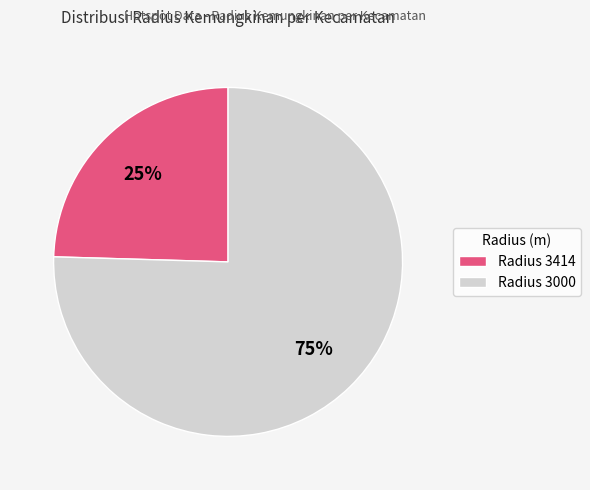

What percentage is the Radius 3414 slice, to the nearest percent?

25%